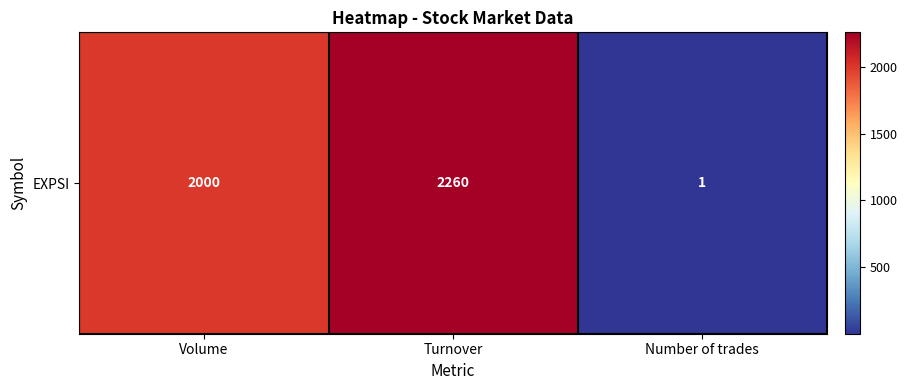

Where is the data nearest to the value 1130?

Volume